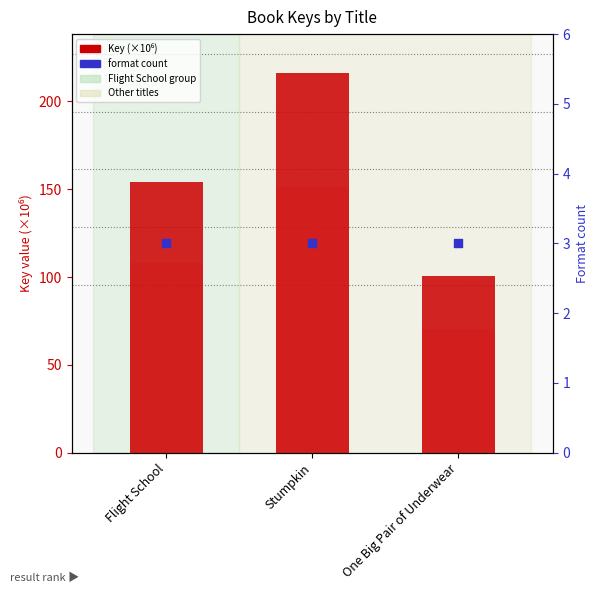

Which series has the largest total across all categories?

Key (×10⁶)